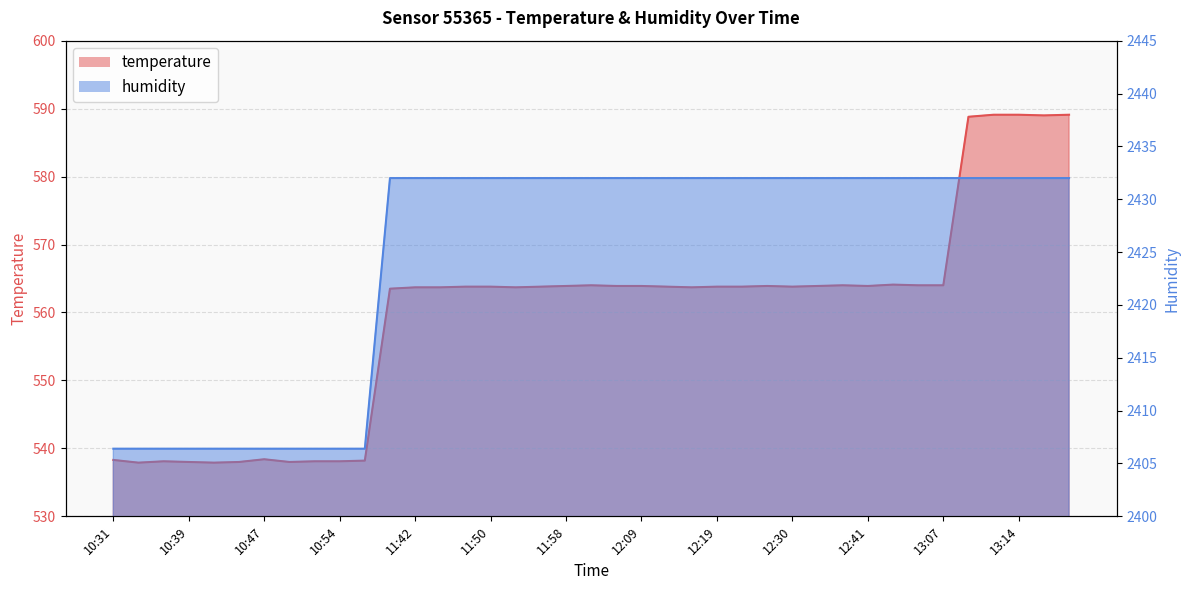

The humidity series shows 2406.4 at 10:34. True or false?

True